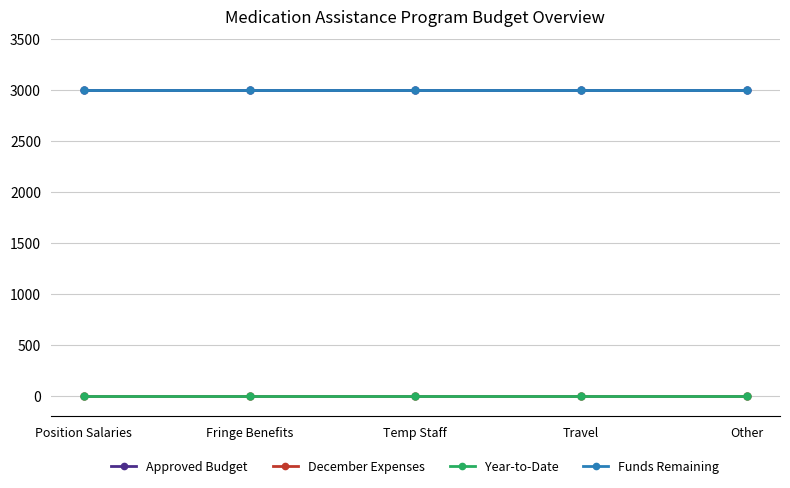

How many lines are shown in the chart?

4